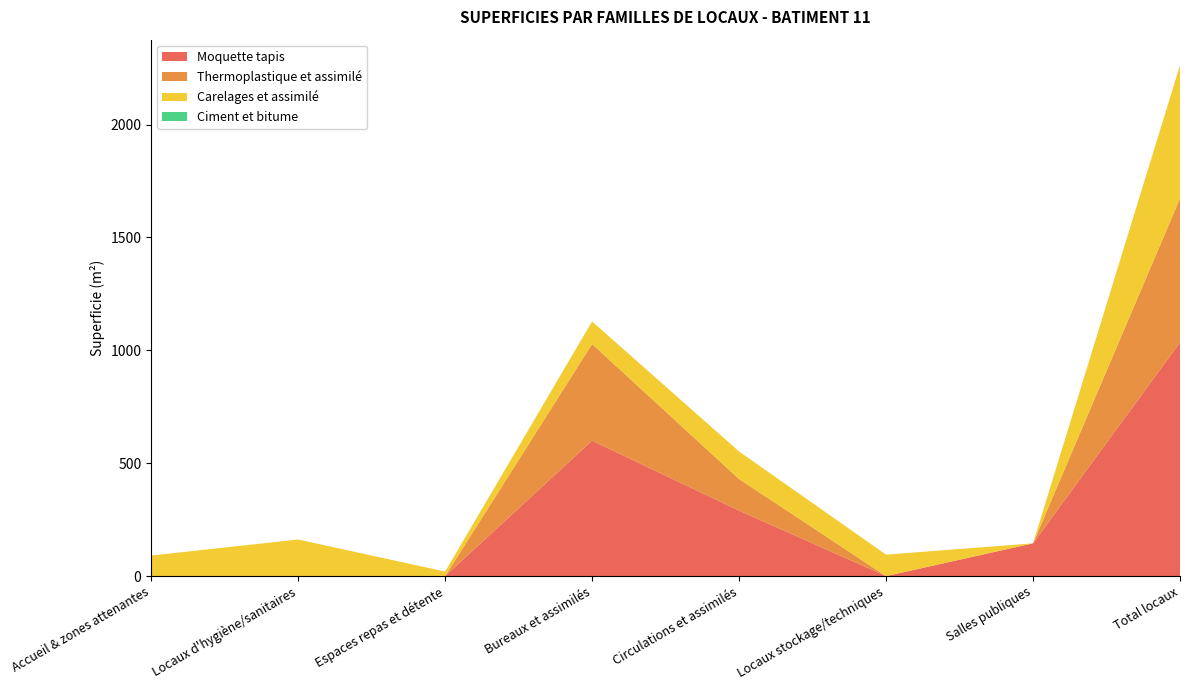

Reading left to right, transcribe all the data shown in this chart.

Moquette tapis: Accueil & zones attenantes=0	Locaux d'hygiène/sanitaires=0	Espaces repas et détente=0	Bureaux et assimilés=600	Circulations et assimilés=290	Locaux stockage/techniques=0	Salles publiques=145	Total locaux=1035
Thermoplastique et assimilé: Accueil & zones attenantes=0	Locaux d'hygiène/sanitaires=0	Espaces repas et détente=0	Bureaux et assimilés=428	Circulations et assimilés=140	Locaux stockage/techniques=0	Salles publiques=0	Total locaux=638
Carelages et assimilé: Accueil & zones attenantes=91	Locaux d'hygiène/sanitaires=162	Espaces repas et détente=20	Bureaux et assimilés=100	Circulations et assimilés=122	Locaux stockage/techniques=95	Salles publiques=0	Total locaux=590
Ciment et bitume: Accueil & zones attenantes=0	Locaux d'hygiène/sanitaires=0	Espaces repas et détente=0	Bureaux et assimilés=0	Circulations et assimilés=0	Locaux stockage/techniques=0	Salles publiques=0	Total locaux=0